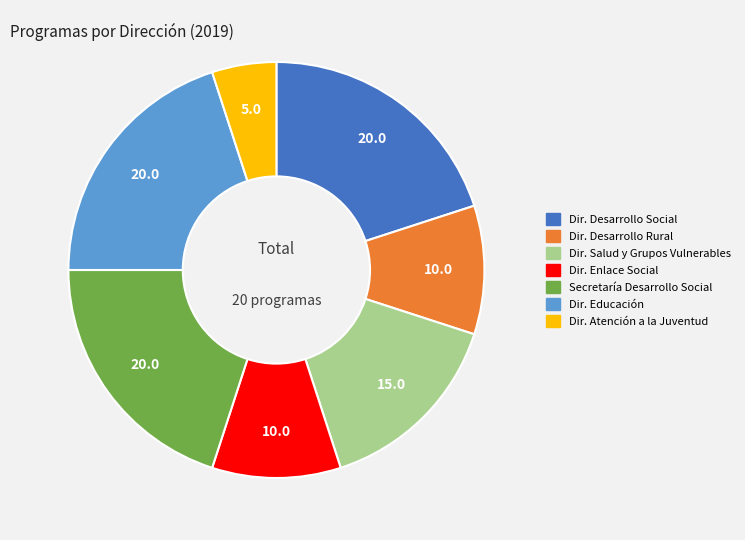

Approximately how many times larger is the value at Dir. Desarrollo Rural compared to Dir. Salud y Grupos Vulnerables?

0.7